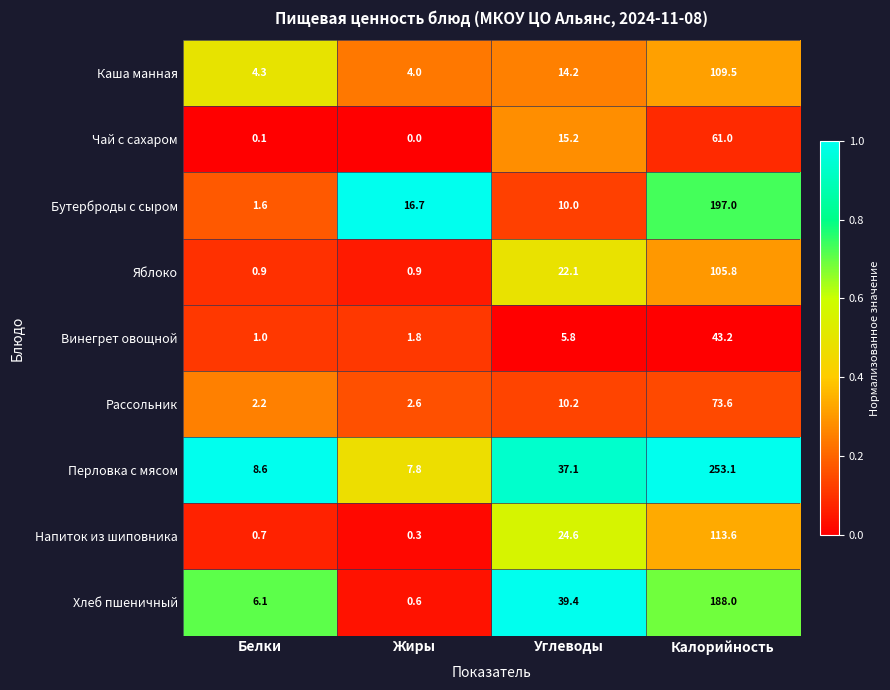

What is the total value across all series at Калорийность?

1144.8